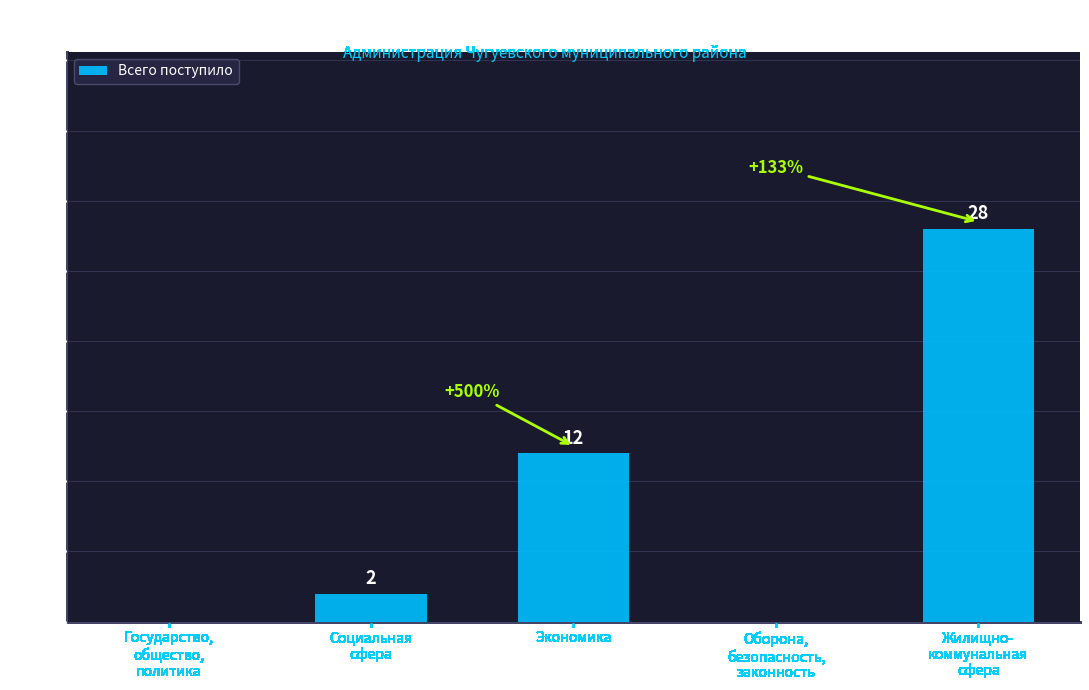

Where is the data nearest to the value 14?

Экономика